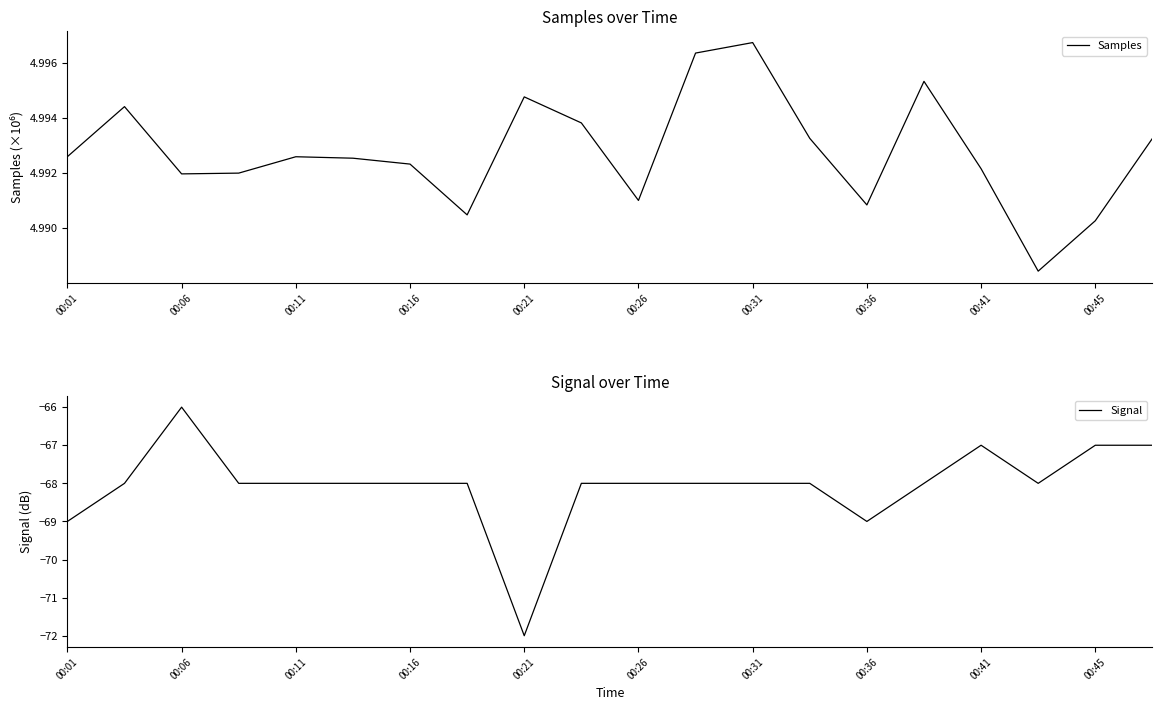

The Samples series shows 2.8 at 00:26. True or false?

False